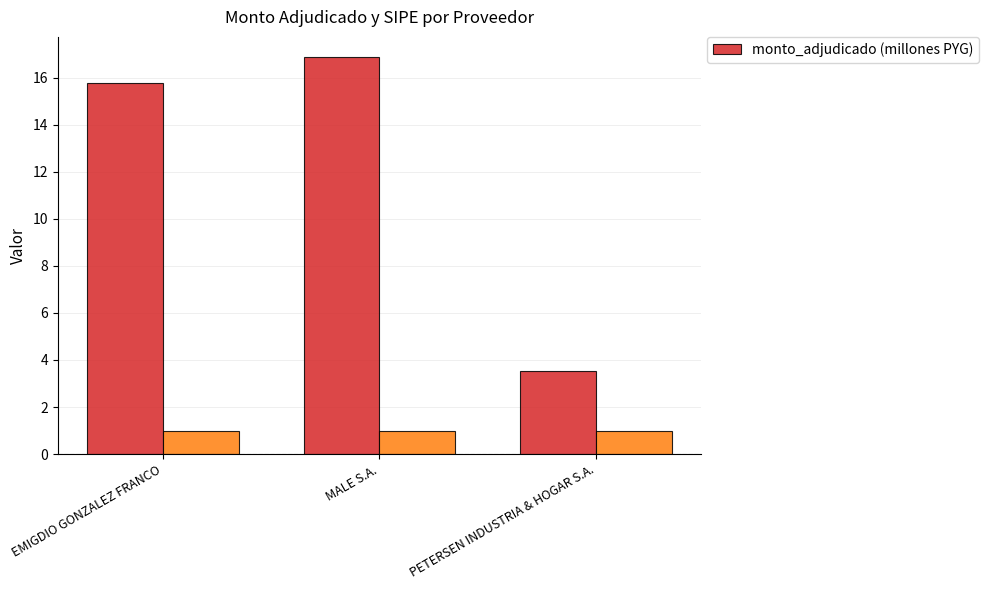

The chart shows a value of 3.8 at MALE S.A.. True or false?

False